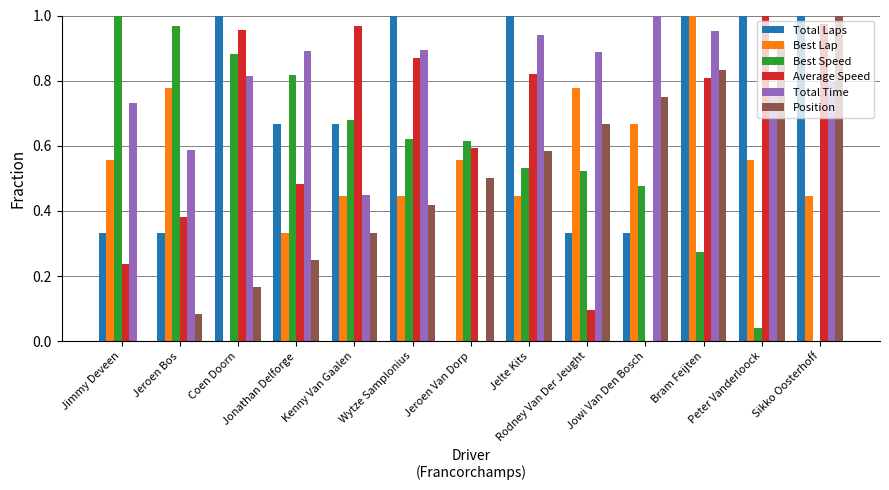

What is the sum of all Total Laps values?

8.7